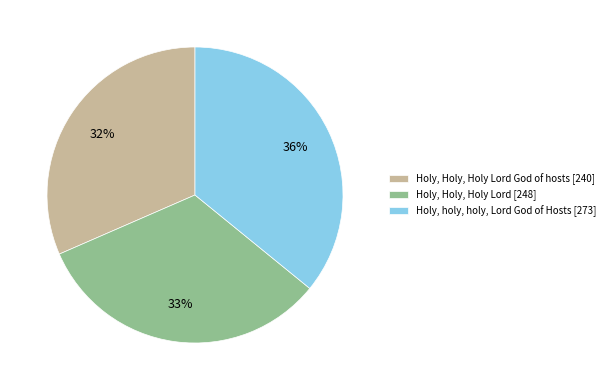

To the nearest percent, what portion does Holy, Holy, Holy Lord God of hosts [240] represent?

32%